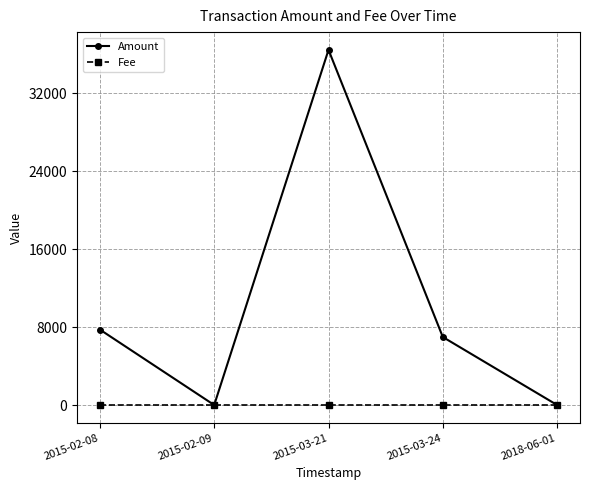

Is this an area chart (filled region under the line)?

No